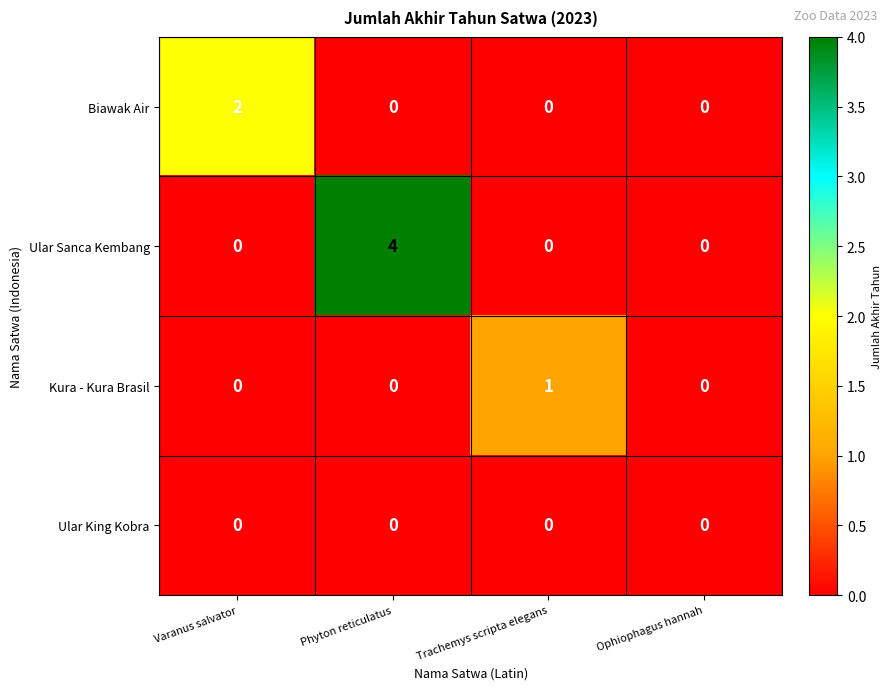

List the series in order of their peak value, highest first.

Ular Sanca Kembang, Biawak Air, Kura - Kura Brasil, Ular King Kobra